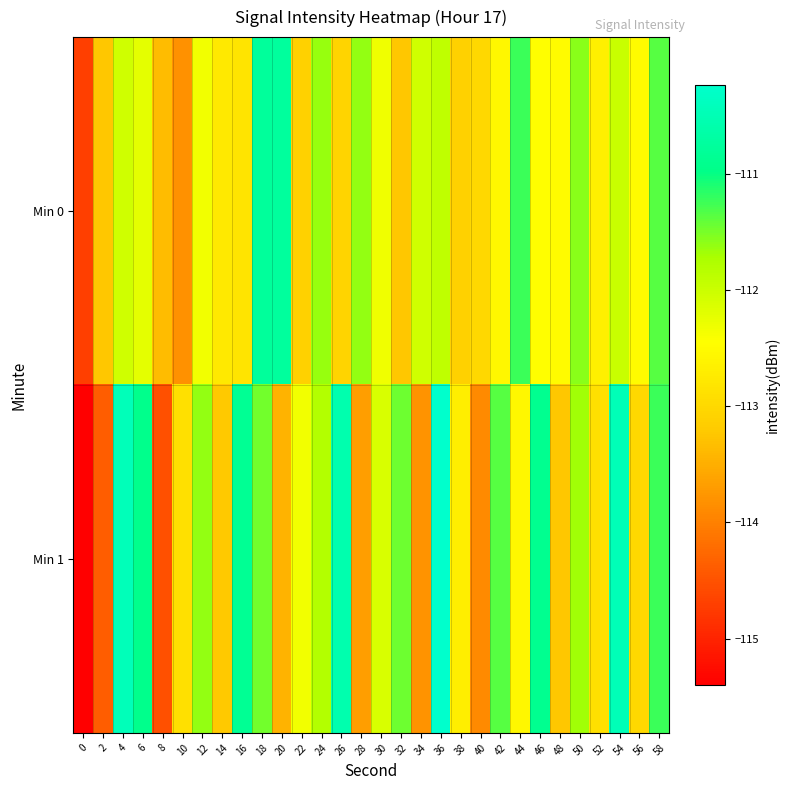

Which series has the largest range (max minus min)?

Min 1